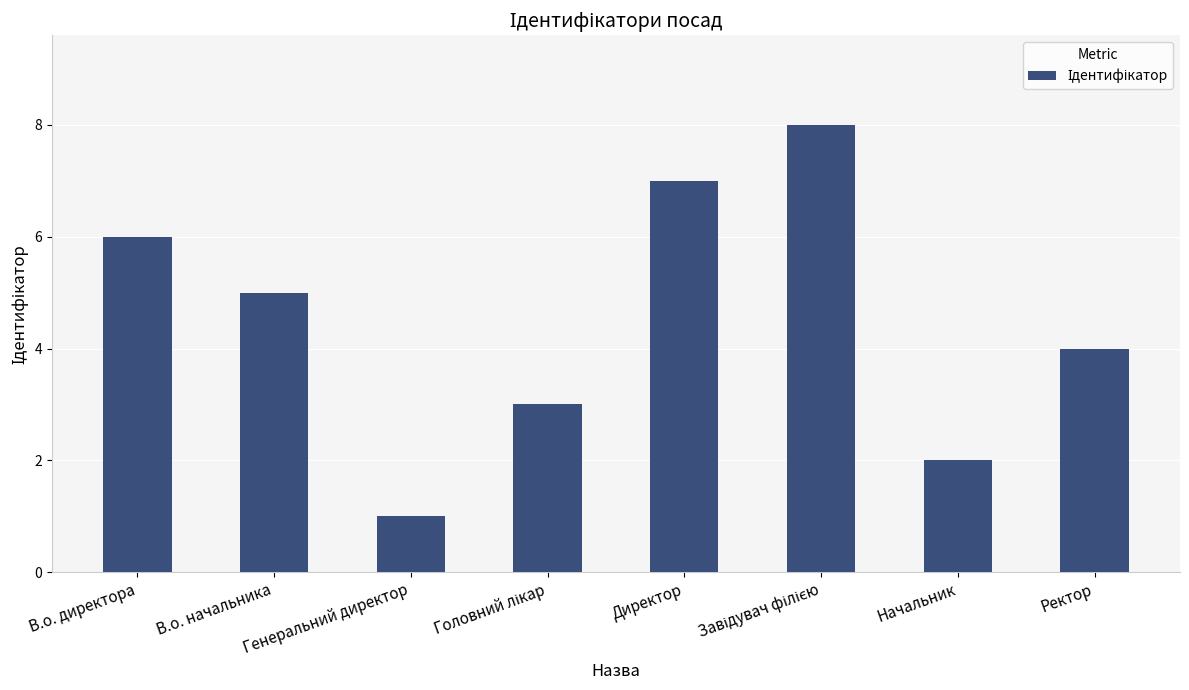

True or false: the data shows 2 at Генеральний директор.

False